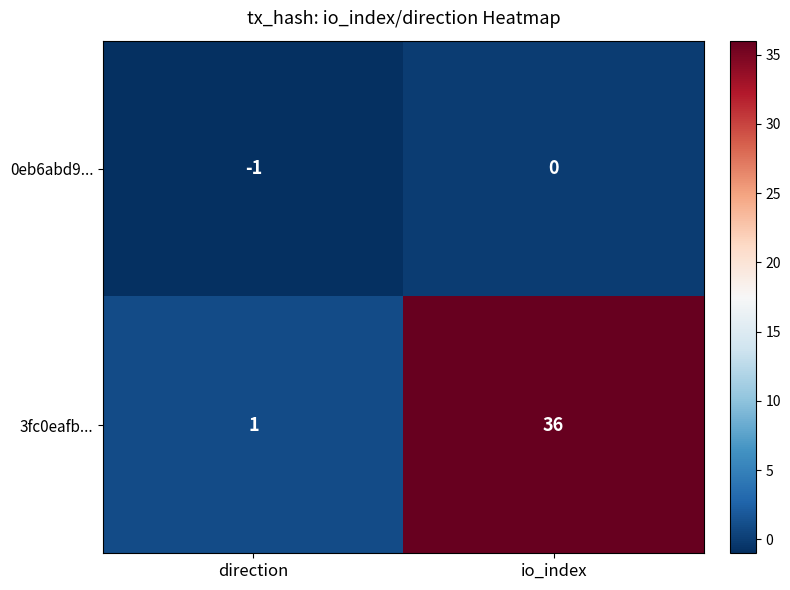

What is the maximum value shown in the chart?

36